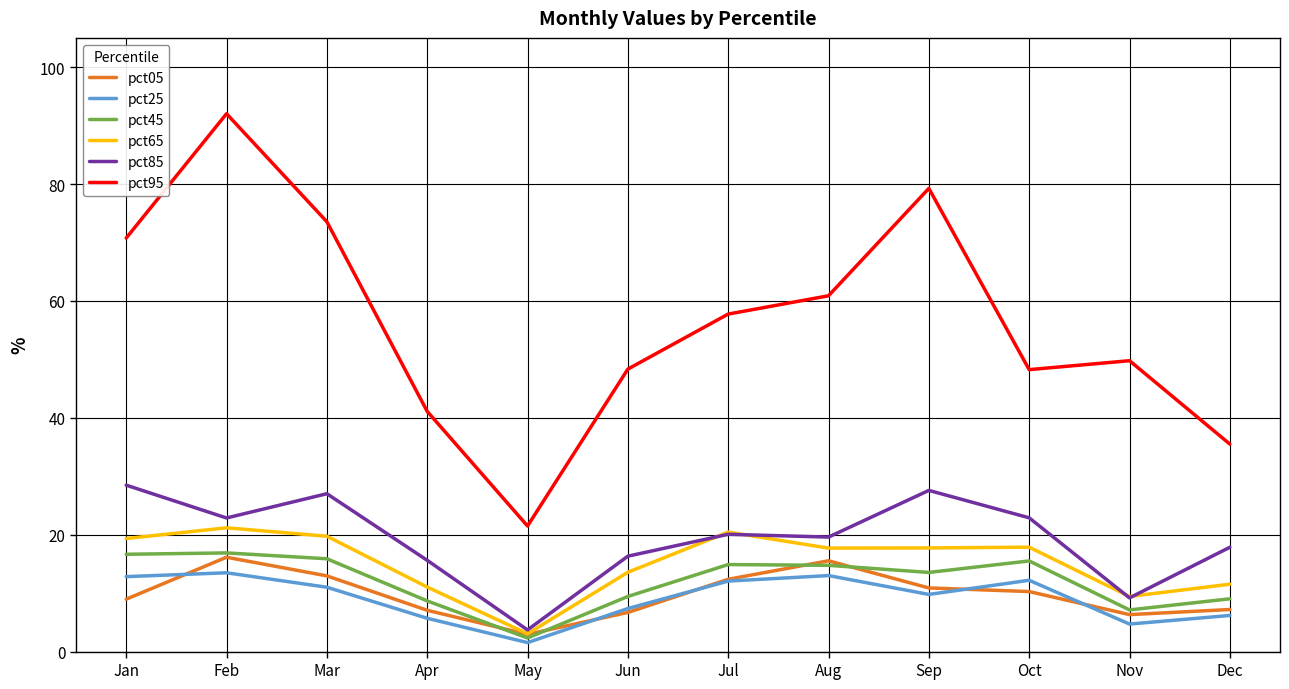

True or false: pct65 and pct95 intersect in this chart.

False